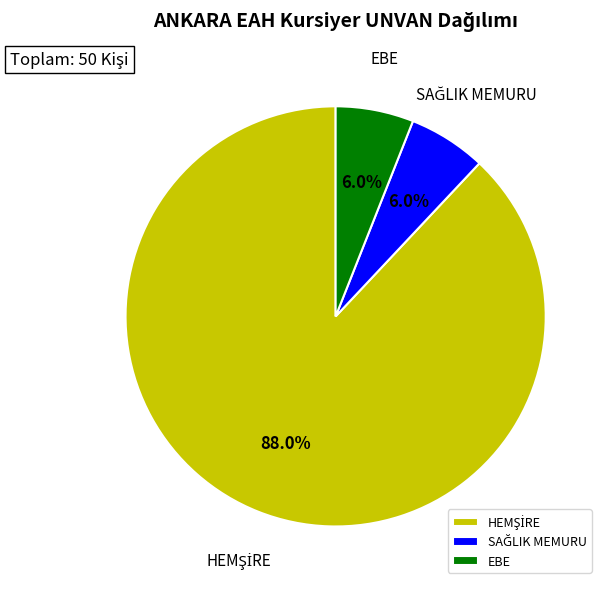

Is there any slice that represents more than half of the pie?

Yes